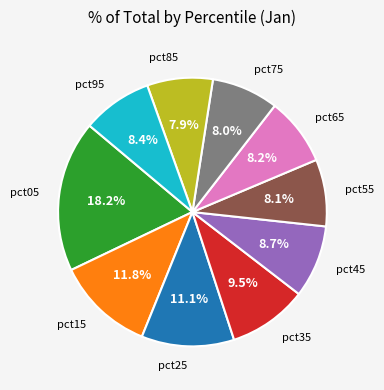

Does any single category account for the majority?

No